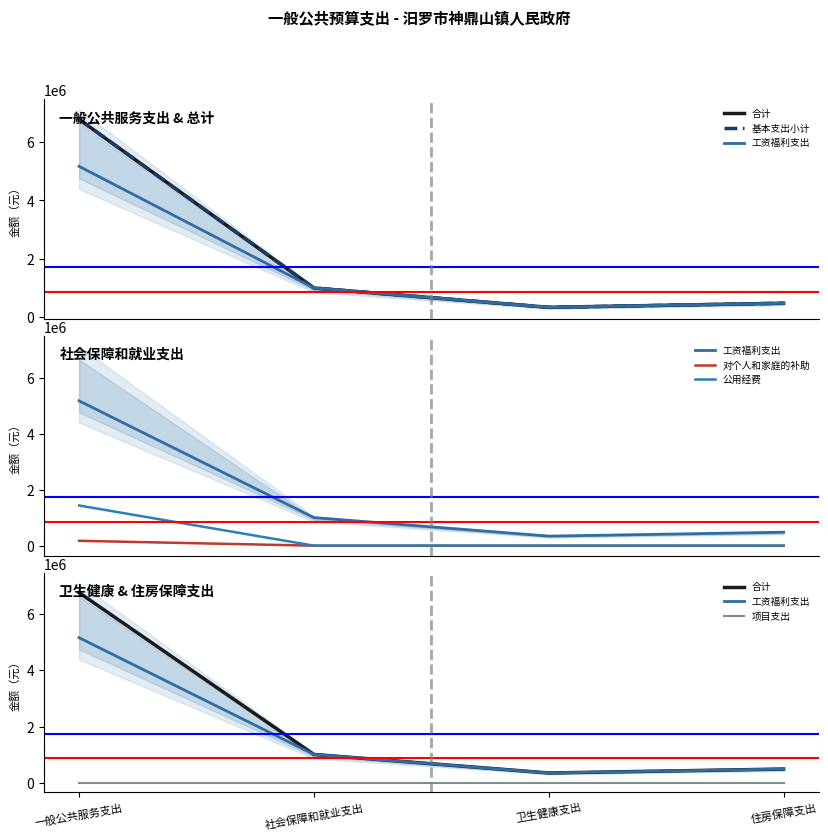

Does the chart display data point markers on the line(s)?

No